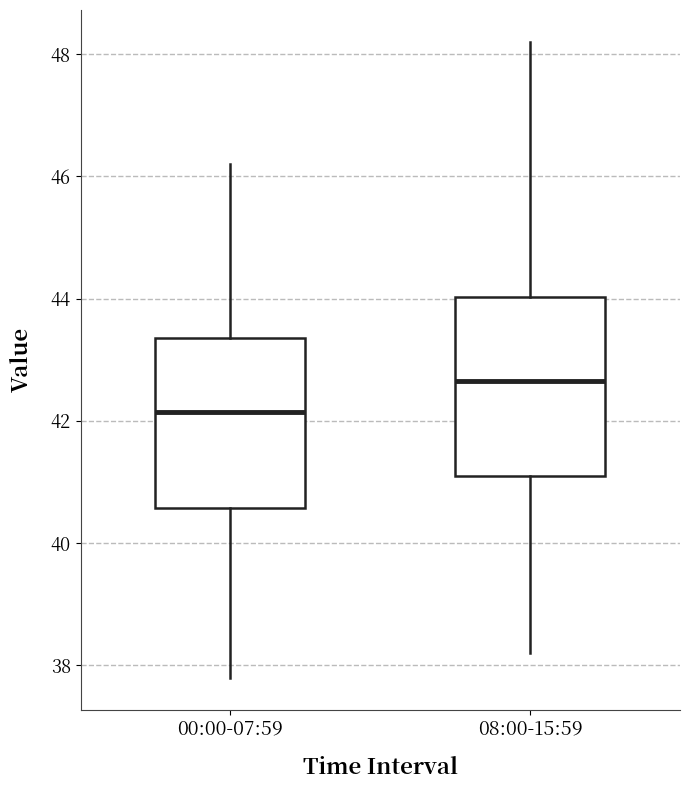

Which box has the highest median line?

08:00-15:59